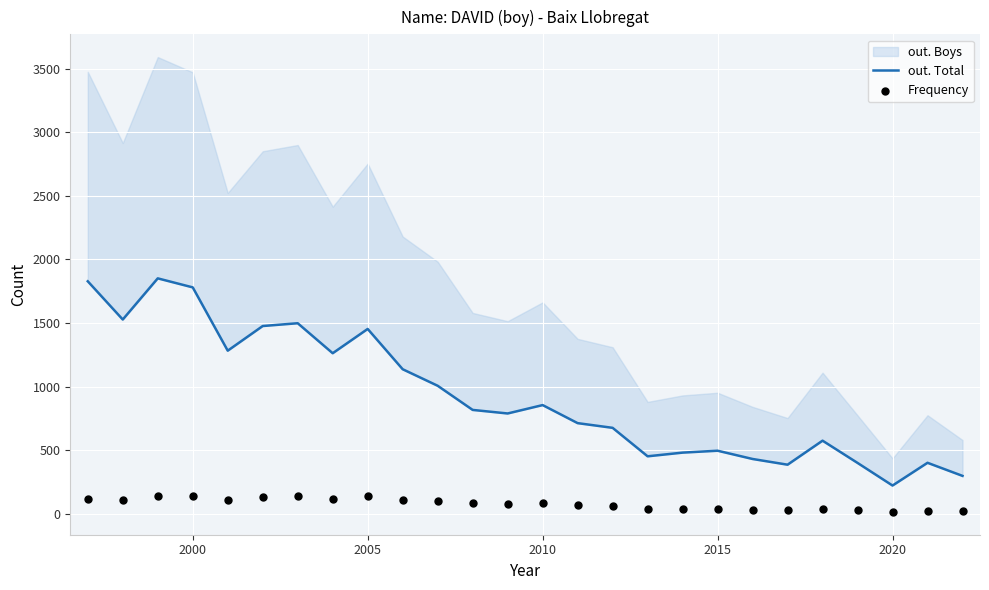

Which series reaches the minimum Y coordinate?

Frequency